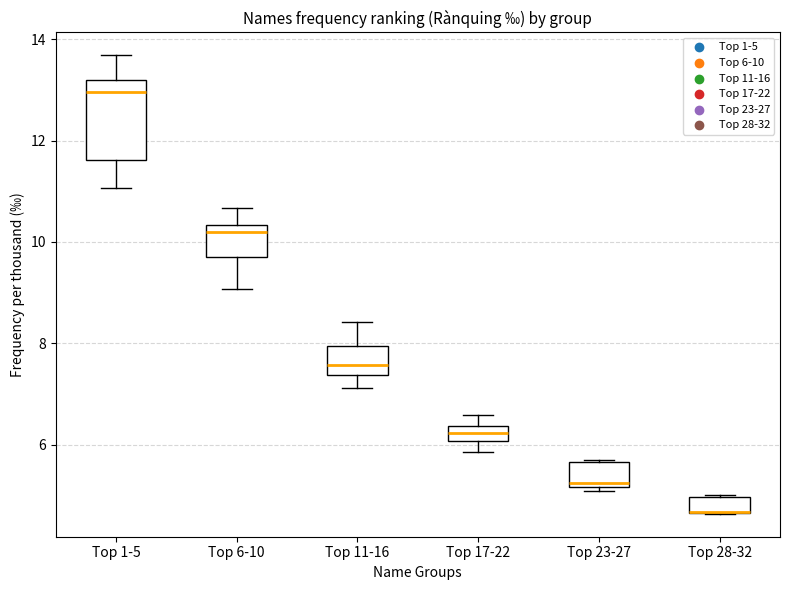

Which box is the tallest, from its lower edge to its upper edge?

Top 1-5